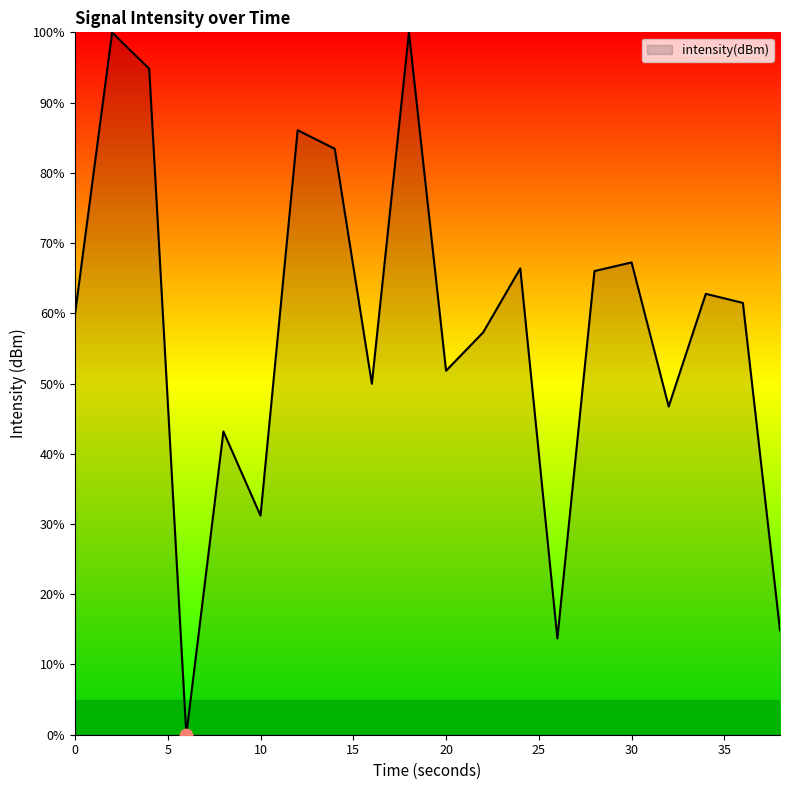

What is the maximum value shown in the chart?

100.0